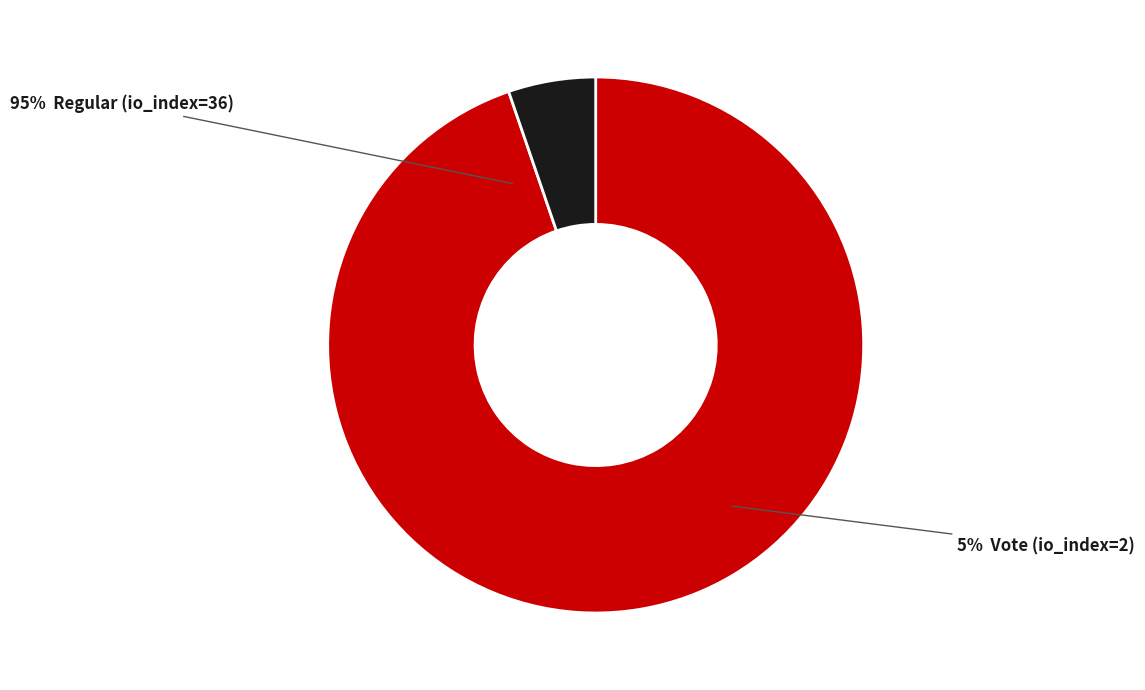

The Regular (io_index=36) slice represents 99% of the pie. True or false?

False